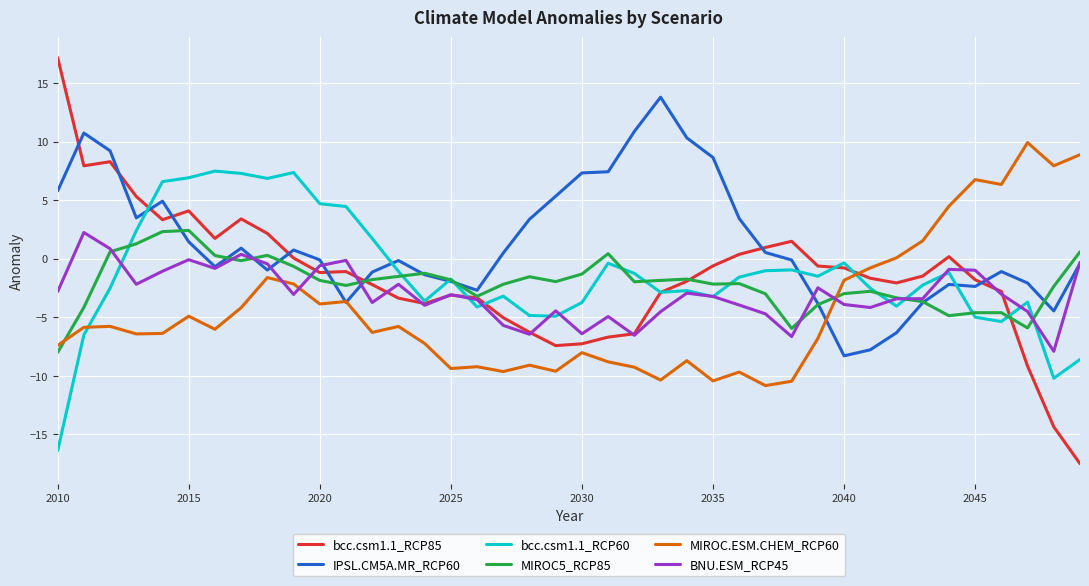

What are all the series names shown in the legend?

bcc.csm1.1_RCP85, IPSL.CM5A.MR_RCP60, bcc.csm1.1_RCP60, MIROC5_RCP85, MIROC.ESM.CHEM_RCP60, BNU.ESM_RCP45